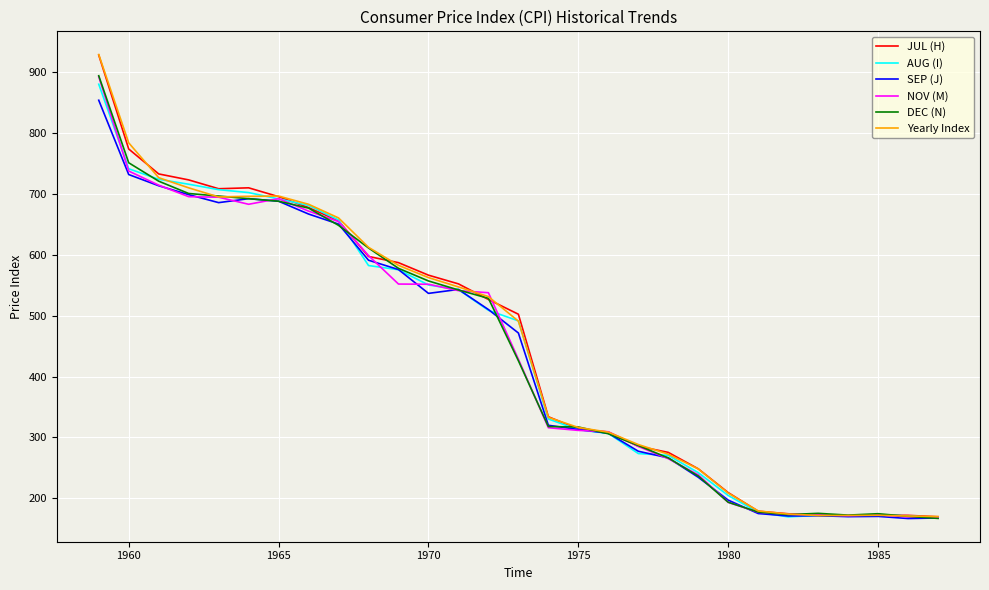

What is the maximum value for DEC (N)?

893.5